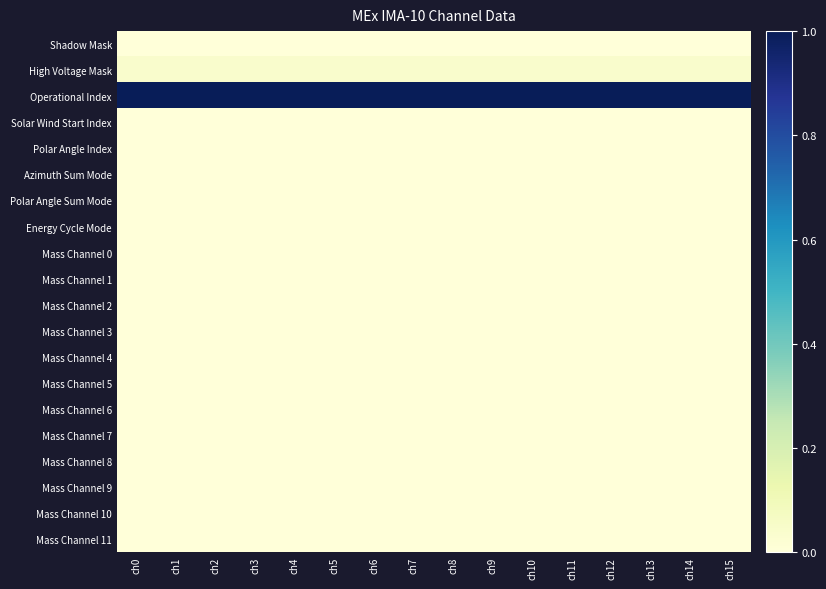

Between ch15 and ch3, which is larger?

ch15